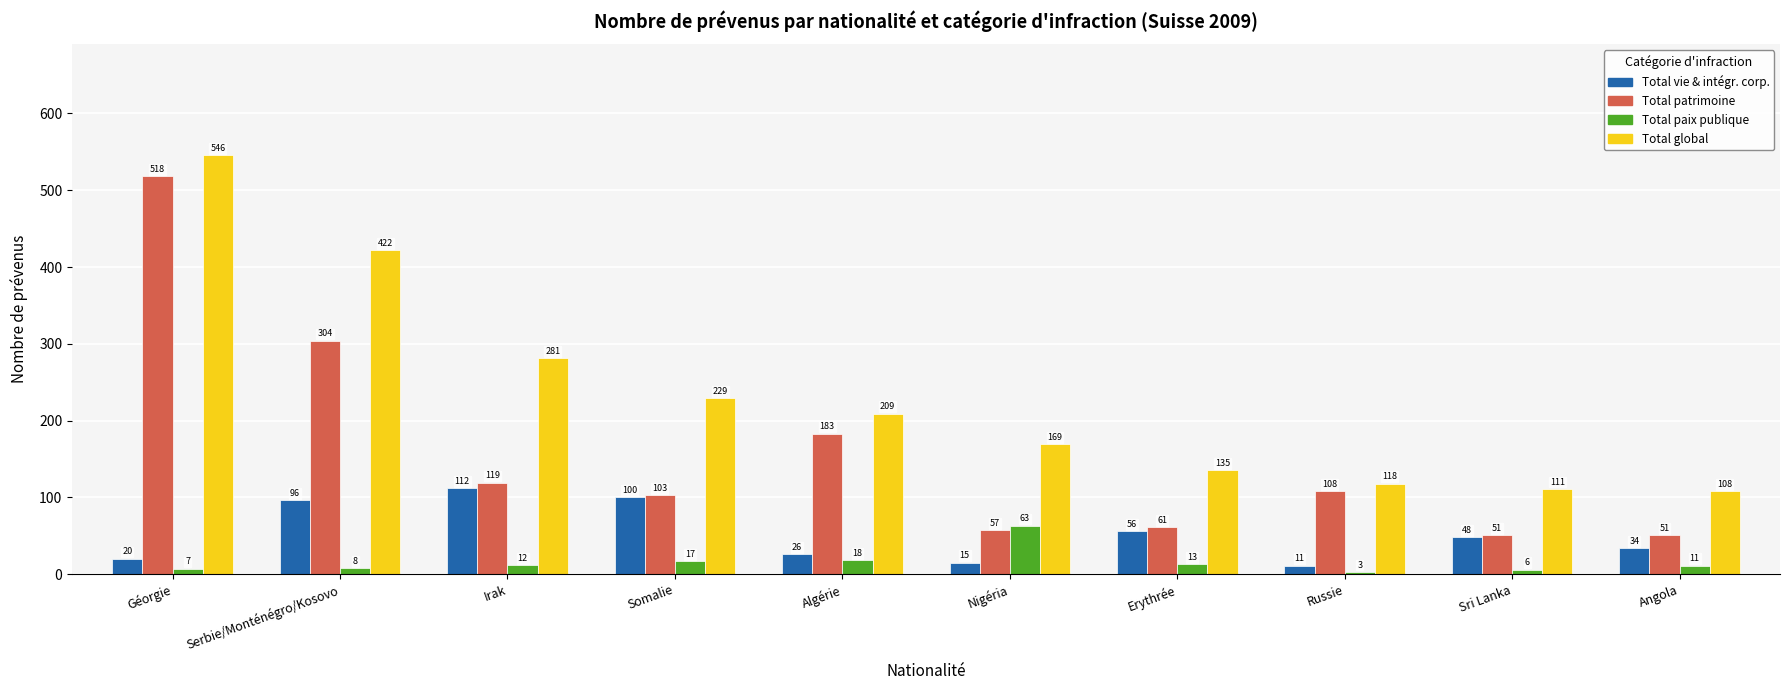

Rank the categories by Total paix publique value from highest to lowest.

Nigéria, Algérie, Somalie, Erythrée, Irak, Angola, Serbie/Monténégro/Kosovo, Géorgie, Sri Lanka, Russie